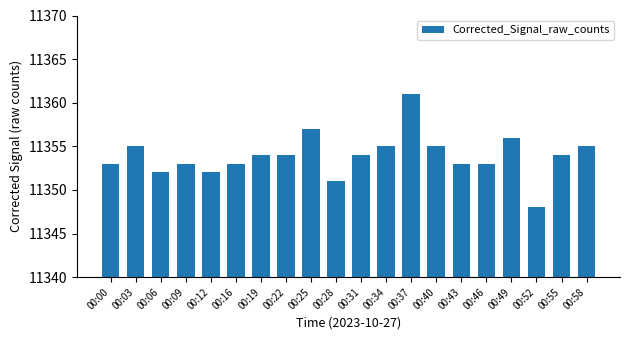

Between 00:16 and 00:12, which is larger?

00:16